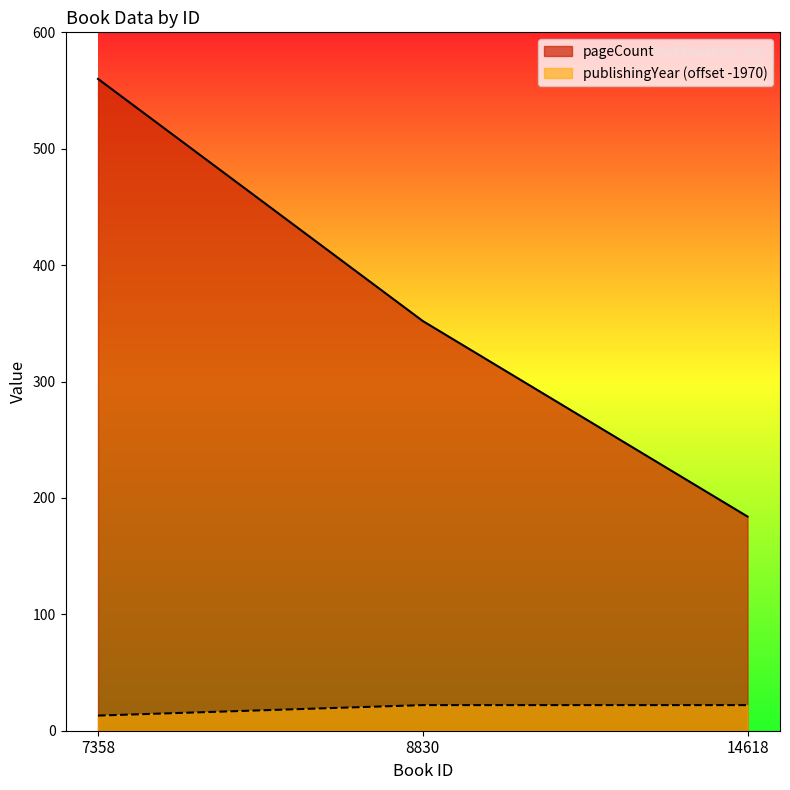

How many data points in publishingYear are less than 22?

1